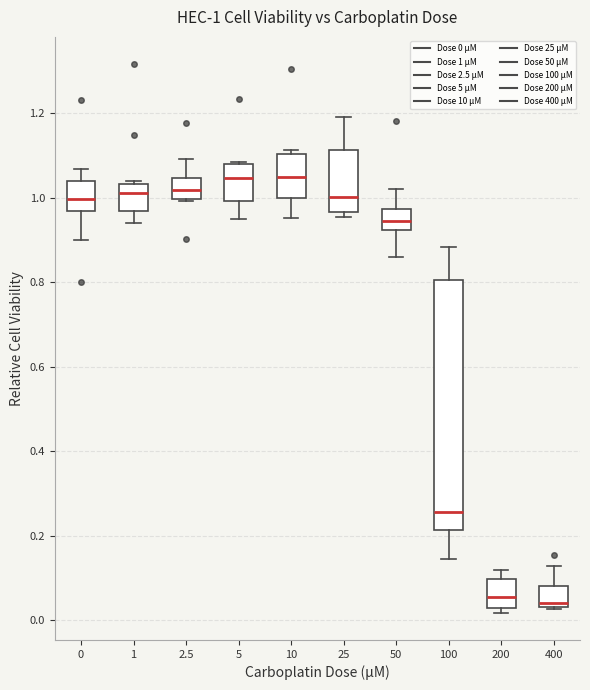

Which box is the tallest, from its lower edge to its upper edge?

100